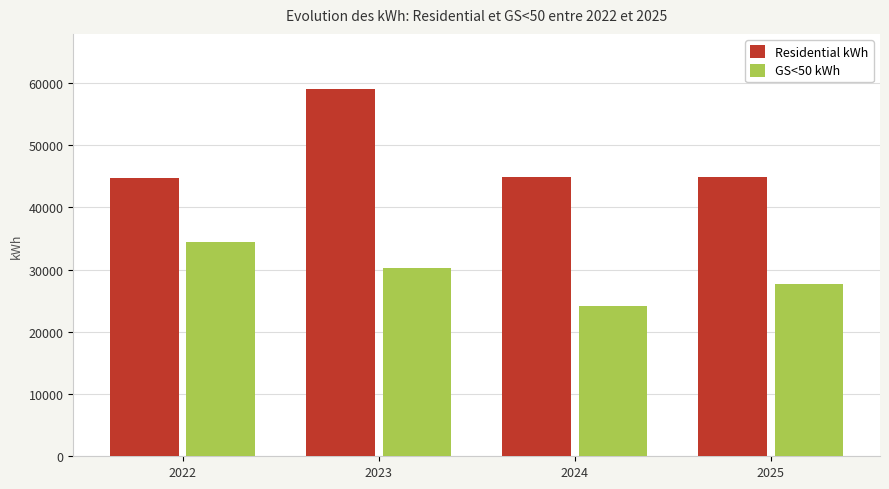

True or false: GS<50 kWh has a value of 30309.9 at 2023.

True